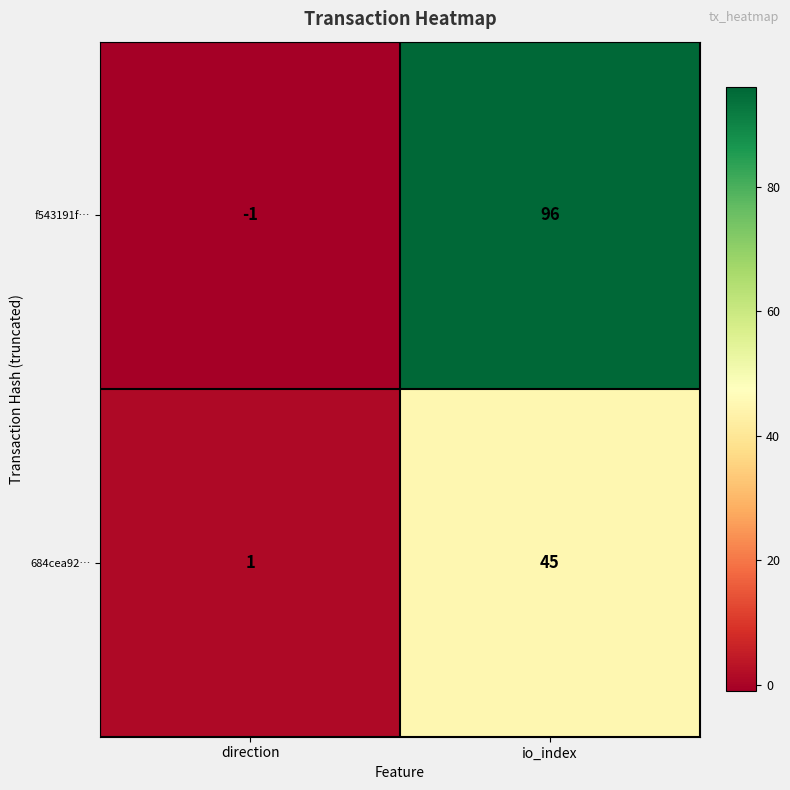

Reading left to right, list all the values displayed in this chart.

f543191f…: direction=-1	io_index=96
684cea92…: direction=1	io_index=45